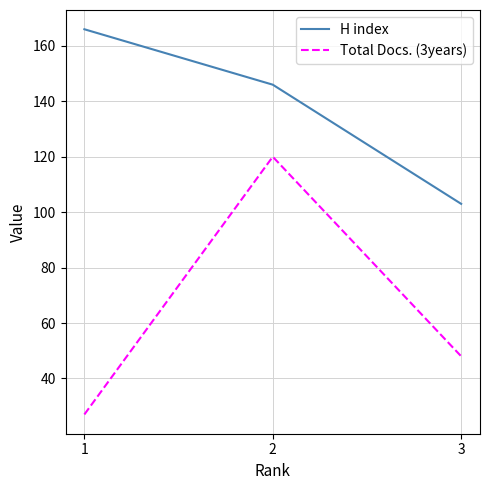

What is the highest value of the Total Docs. (3years) series?

120